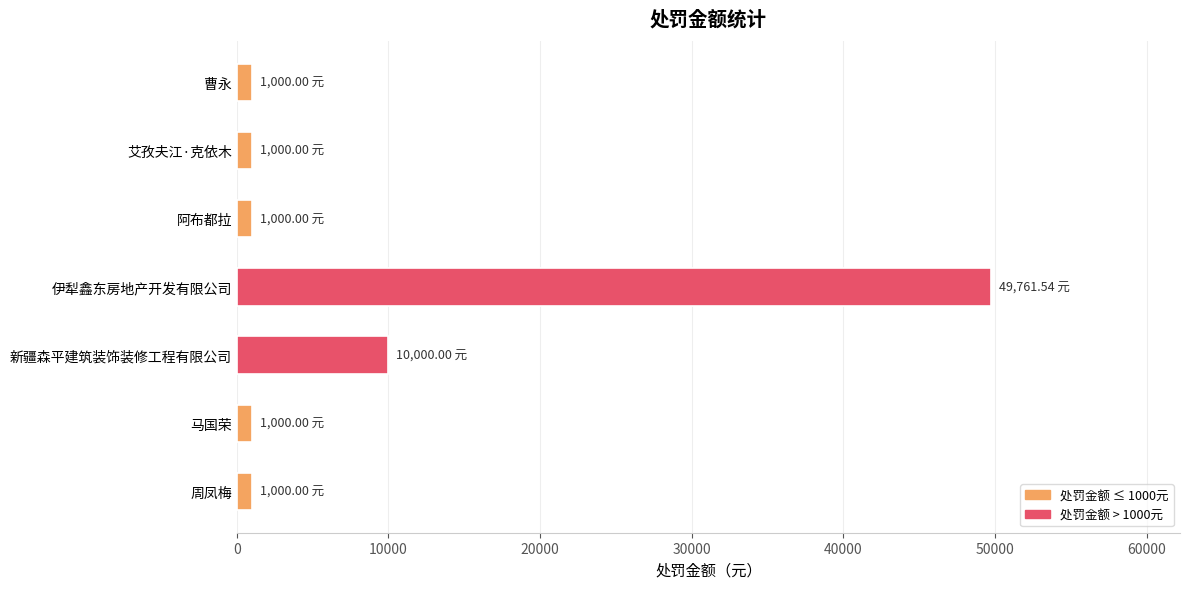

What is the minimum value shown in the chart?

1000.0